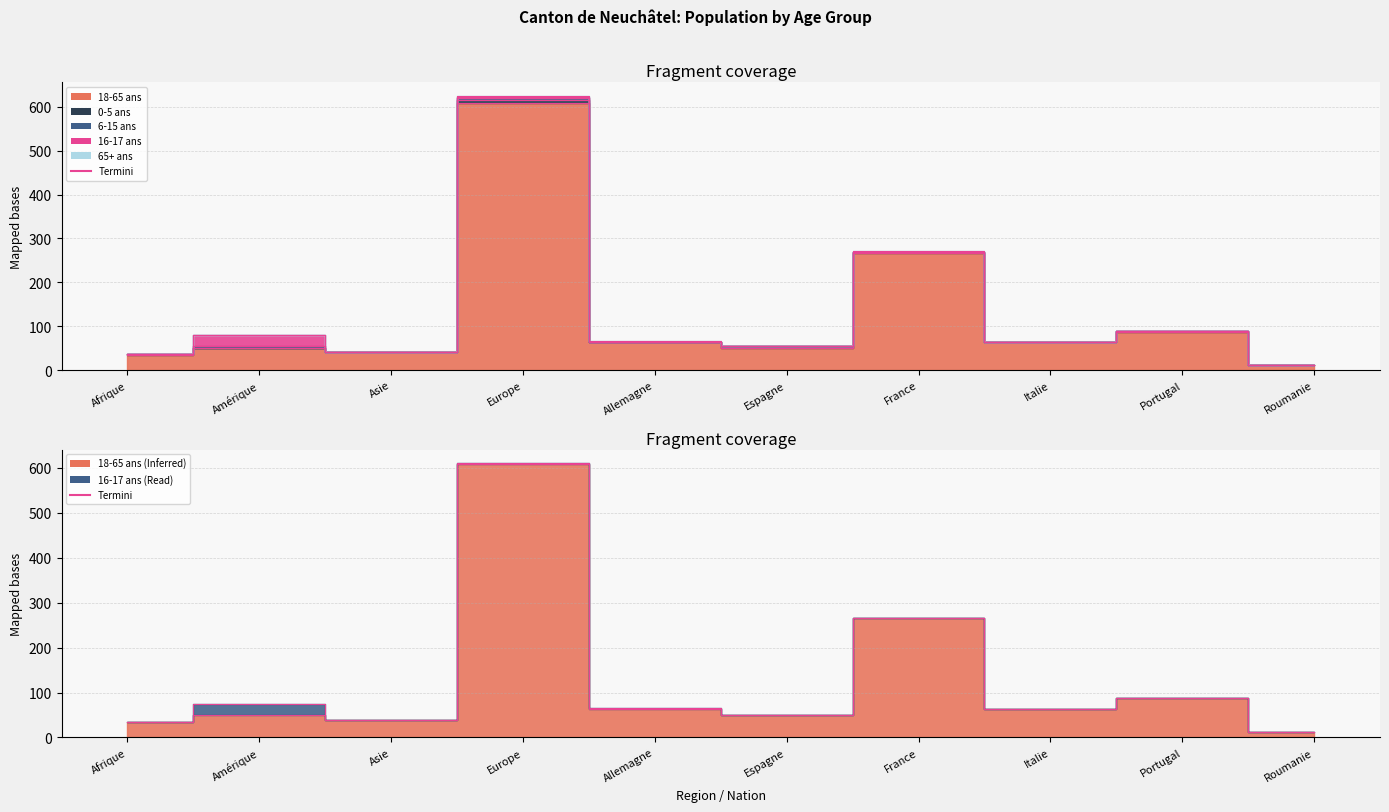

Which series has the widest spread of values?

18 - 65 ans (Total)